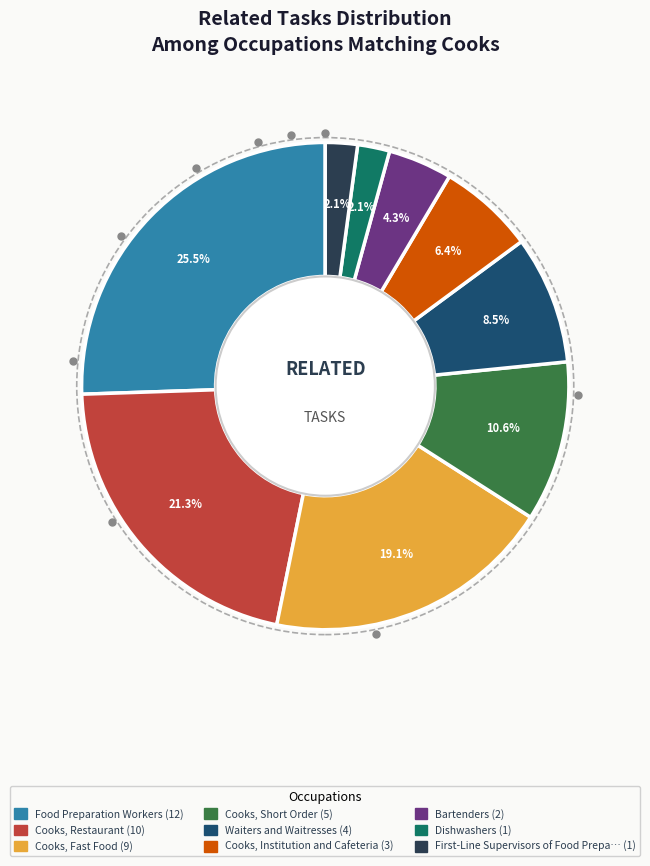

Does any single category account for the majority?

No